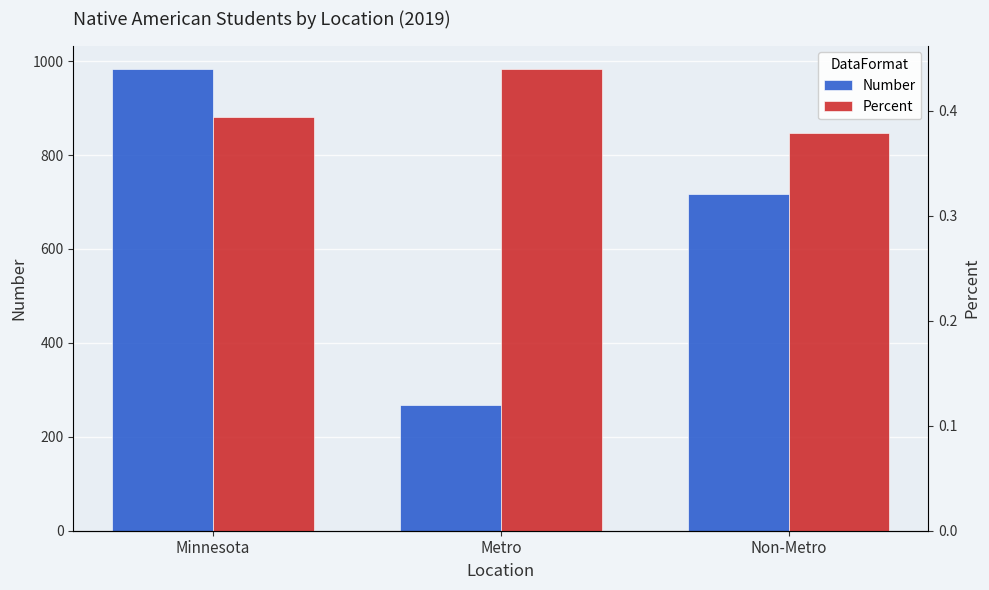

What is the total value across all series at Metro?

267.4